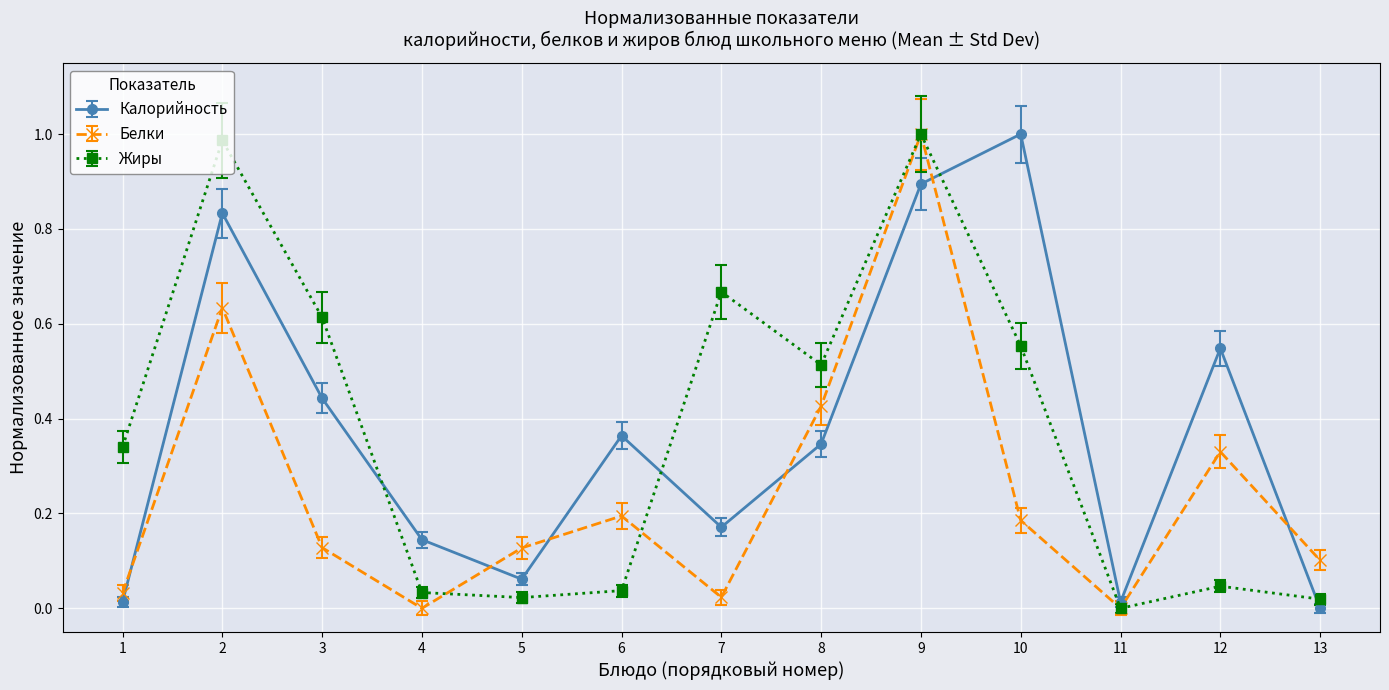

True or false: Калорийность and Белки cross at least once.

True